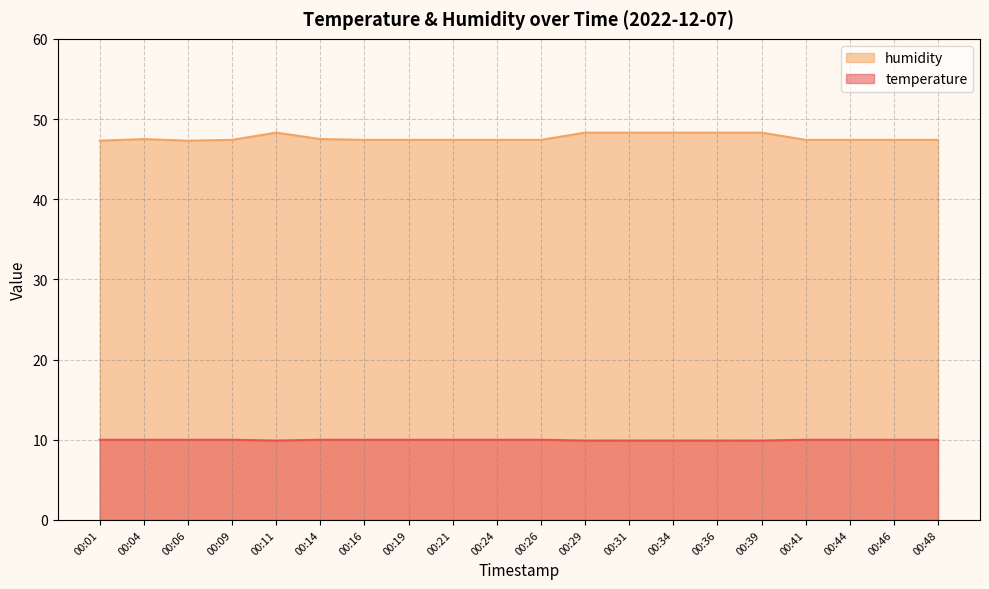

Reading left to right, what are all the values shown in this chart?

temperature: 00:01=10.0	00:04=10.0	00:06=10.0	00:09=10.0	00:11=9.9	00:14=10.0	00:16=10.0	00:19=10.0	00:21=10.0	00:24=10.0	00:26=10.0	00:29=9.9	00:31=9.9	00:34=9.9	00:36=9.9	00:39=9.9	00:41=10.0	00:44=10.0	00:46=10.0	00:48=10.0
humidity: 00:01=47.3	00:04=47.5	00:06=47.3	00:09=47.4	00:11=48.3	00:14=47.5	00:16=47.4	00:19=47.4	00:21=47.4	00:24=47.4	00:26=47.4	00:29=48.3	00:31=48.3	00:34=48.3	00:36=48.3	00:39=48.3	00:41=47.4	00:44=47.4	00:46=47.4	00:48=47.4